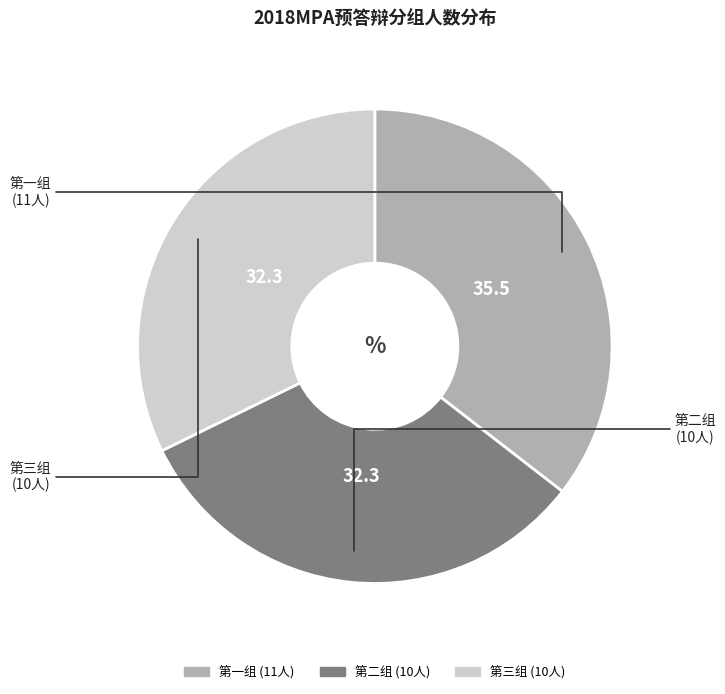

Is it true that 第二组 is 32% of the pie?

True